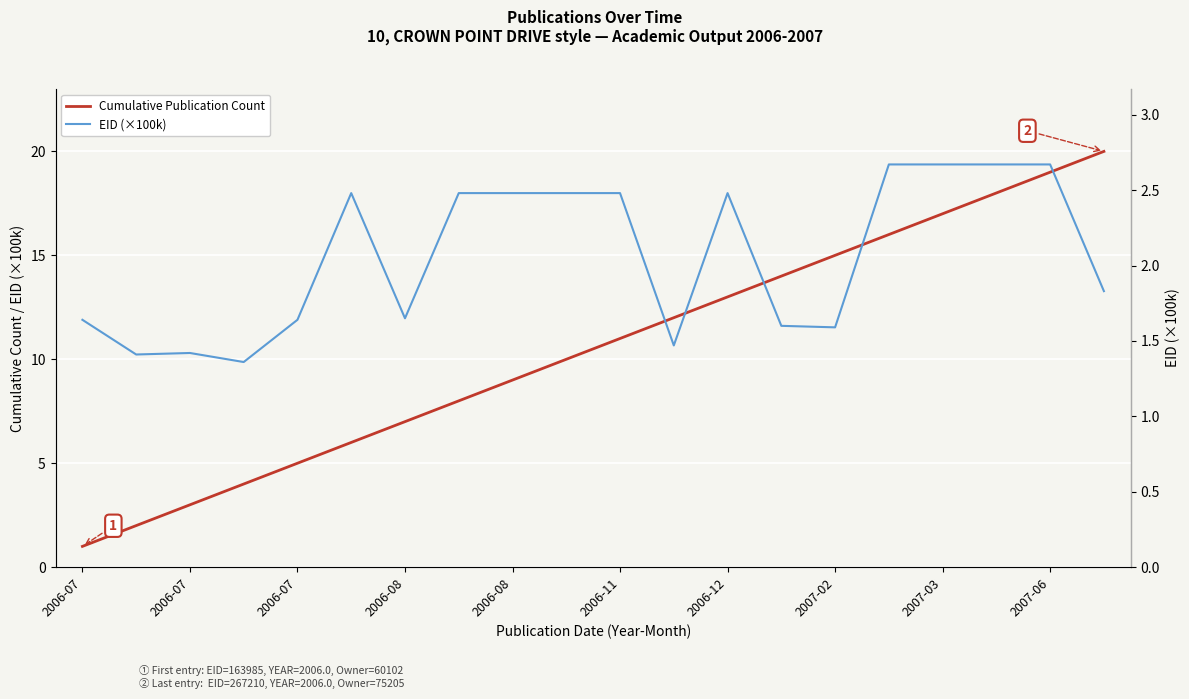

Count the number of data series in this chart.

2